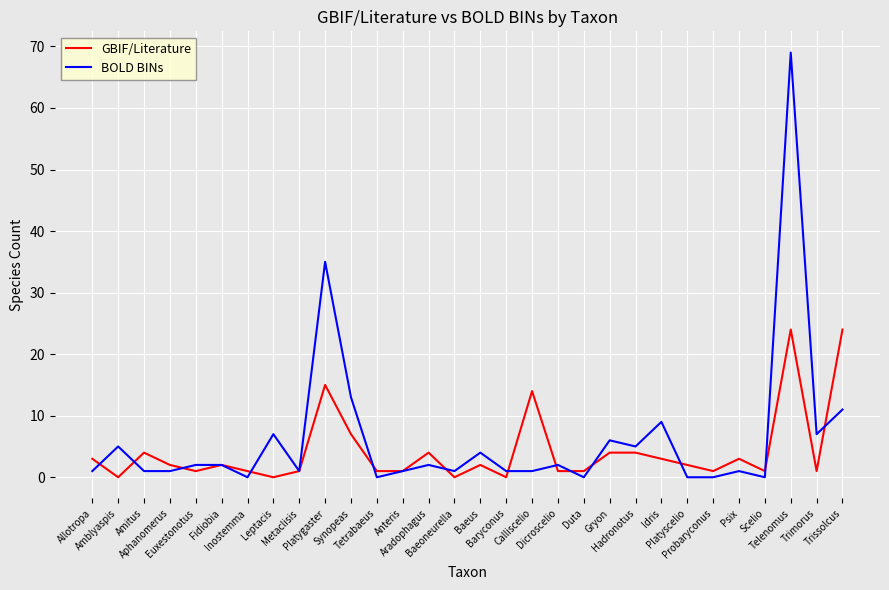

Where does the BOLD BINs series first go above 2?

Amblyaspis